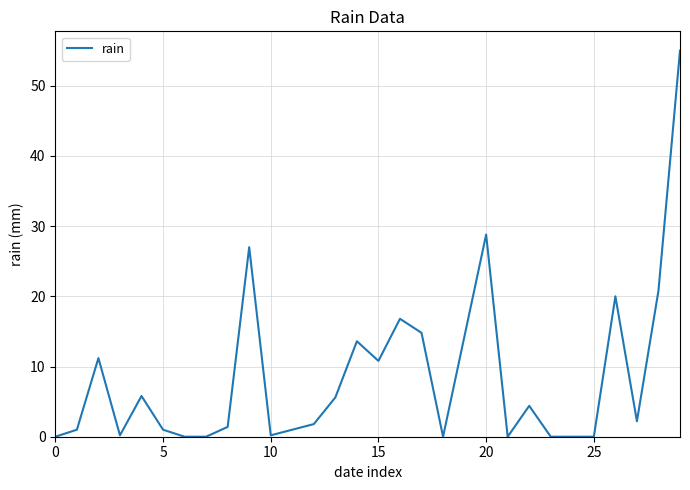

What is the greatest value displayed?

55.0